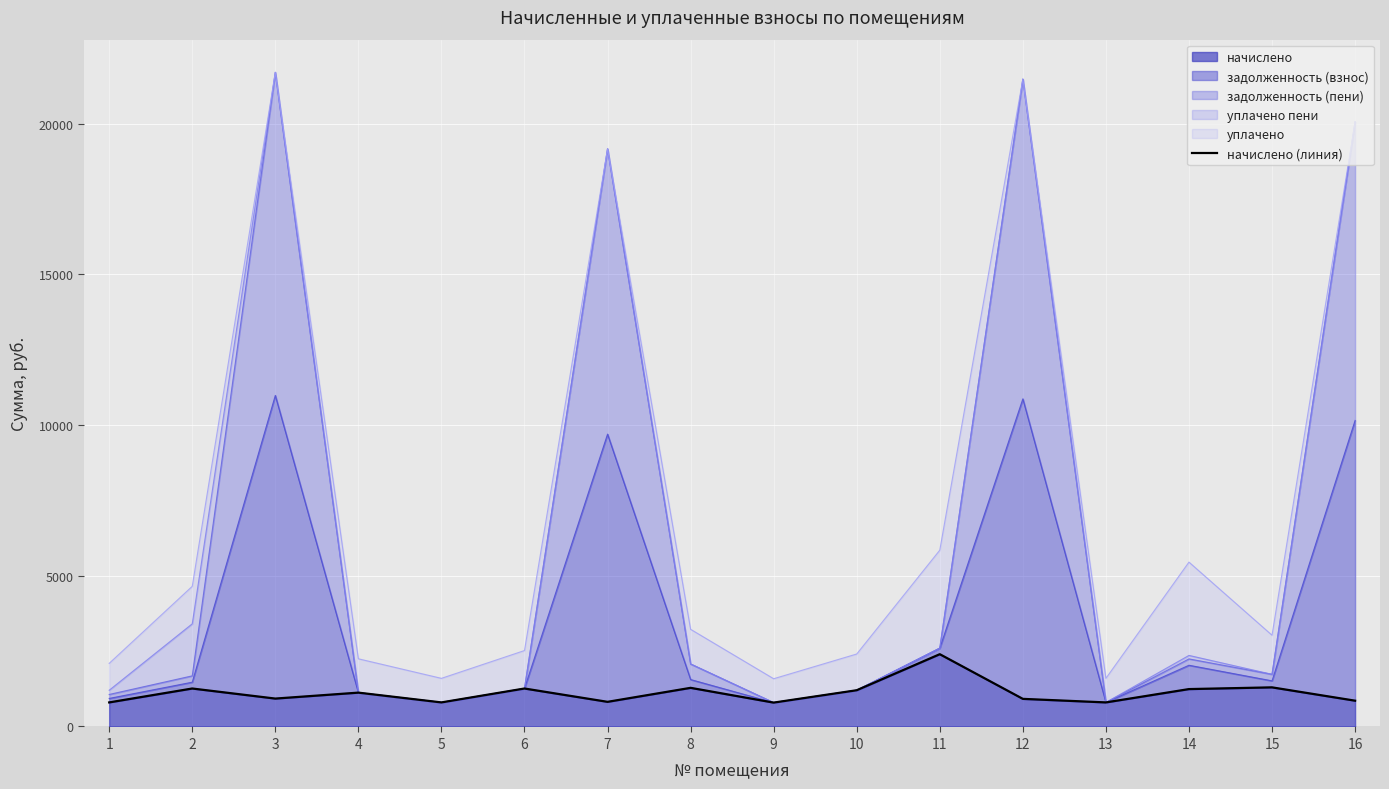

Count the number of values greater than 1122.

8